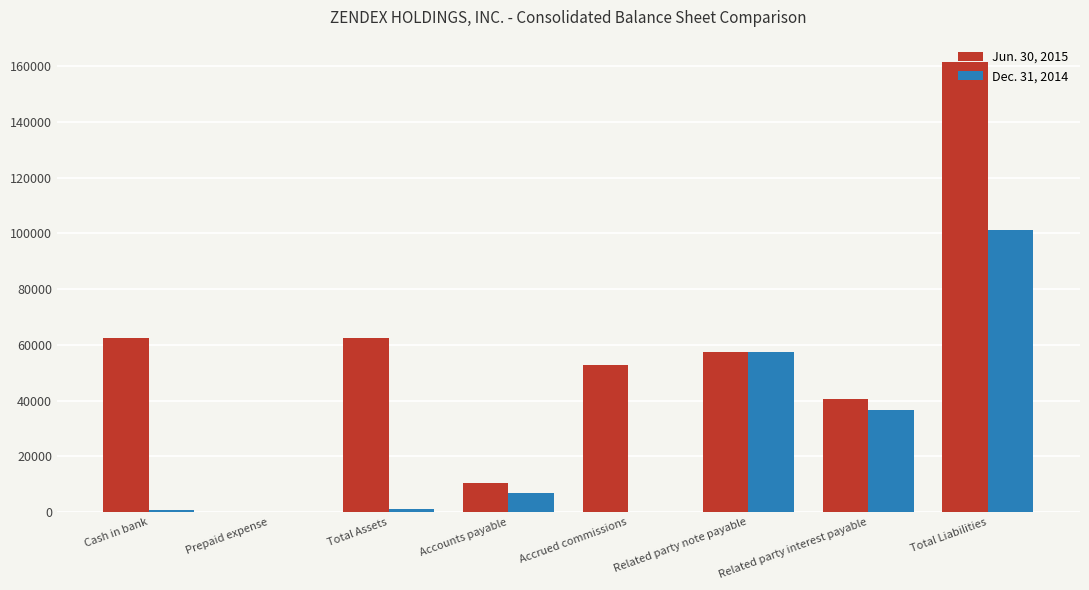

At which category is the sum across all series the highest?

Total Liabilities